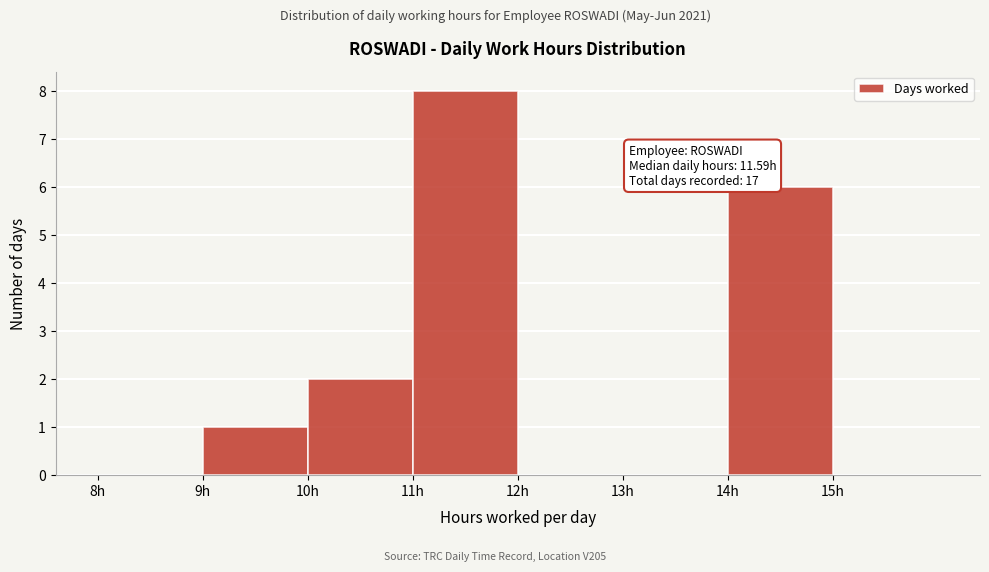

Which range on the x-axis has the tallest bar?

11 to 12